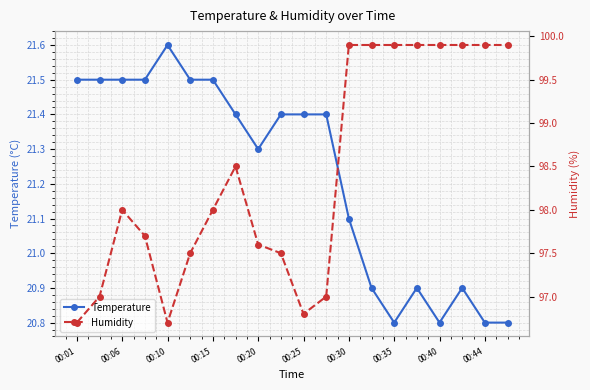

What is the value of the Temperature point at the 1st from the left?

21.5